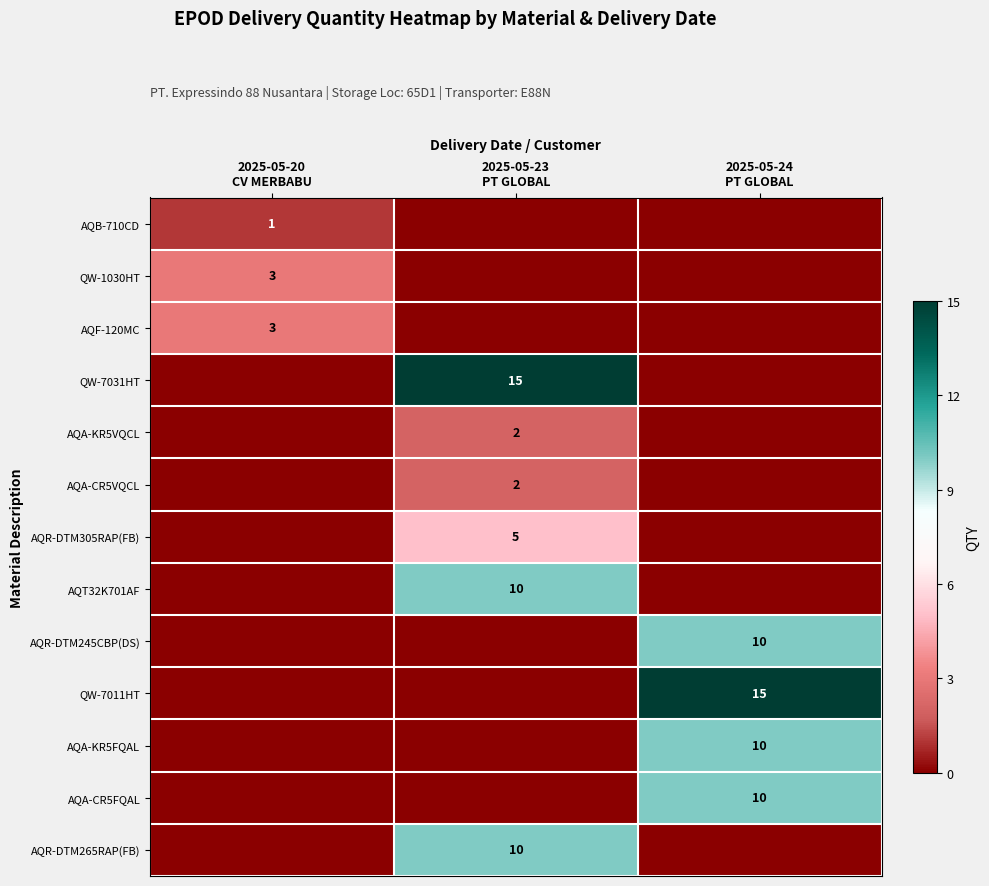

At 2025-05-20 CV MERBABU, list the series in order from smallest to largest.

QW-7031HT, AQA-KR5VQCL, AQA-CR5VQCL, AQR-DTM305RAP(FB), AQT32K701AF, AQR-DTM245CBP(DS), QW-7011HT, AQA-KR5FQAL, AQA-CR5FQAL, AQR-DTM265RAP(FB), AQB-710CD, QW-1030HT, AQF-120MC